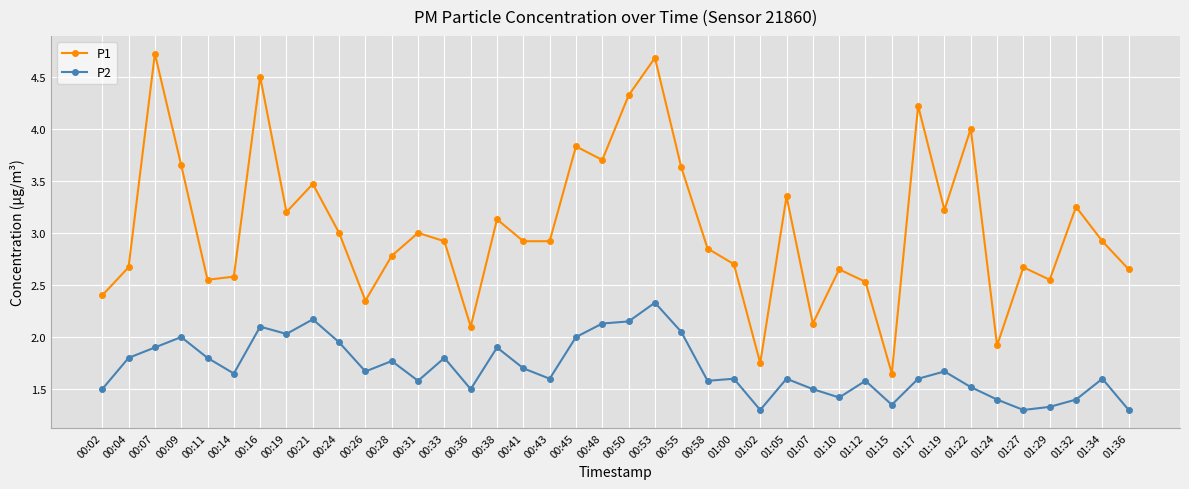

Where is the first local minimum for P2?

00:14